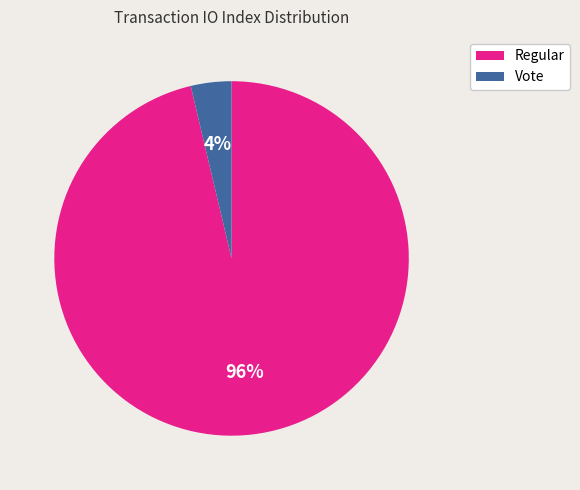

To the nearest percent, what percentage of the pie is Vote?

4%